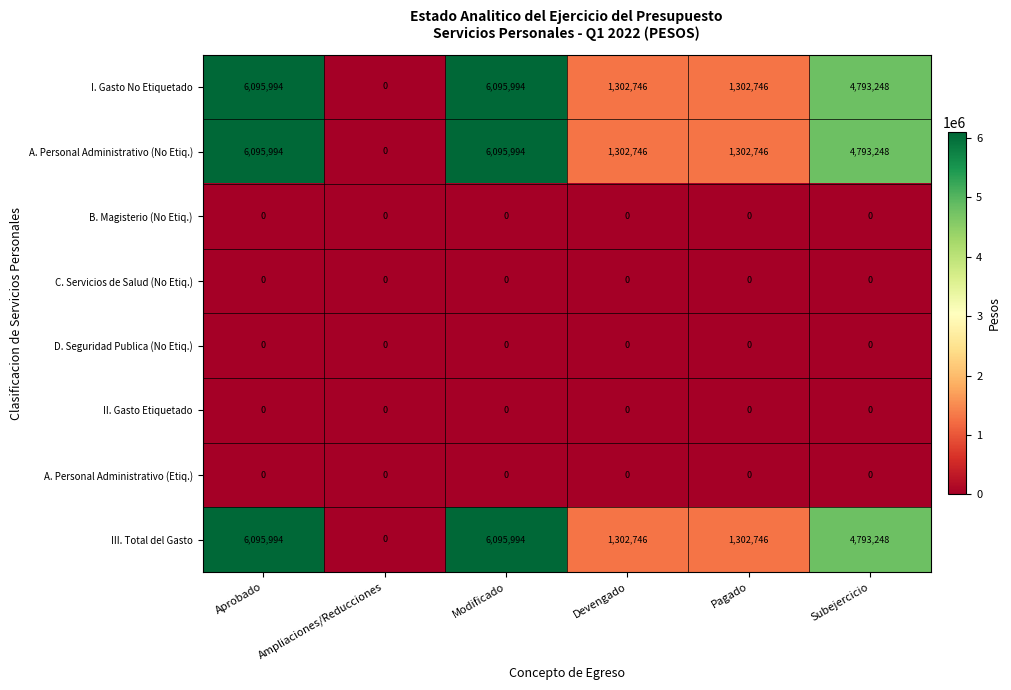

Is it true that D. Seguridad Publica (No Etiq.) equals 0 at Aprobado?

True